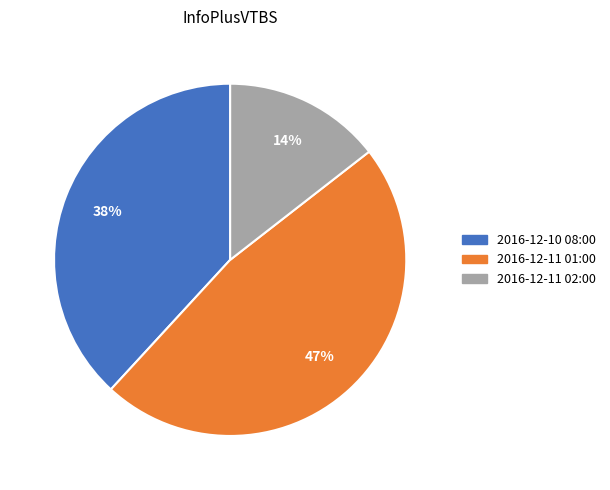

Between 2016-12-11 02:00 and 2016-12-10 08:00, which is larger?

2016-12-10 08:00